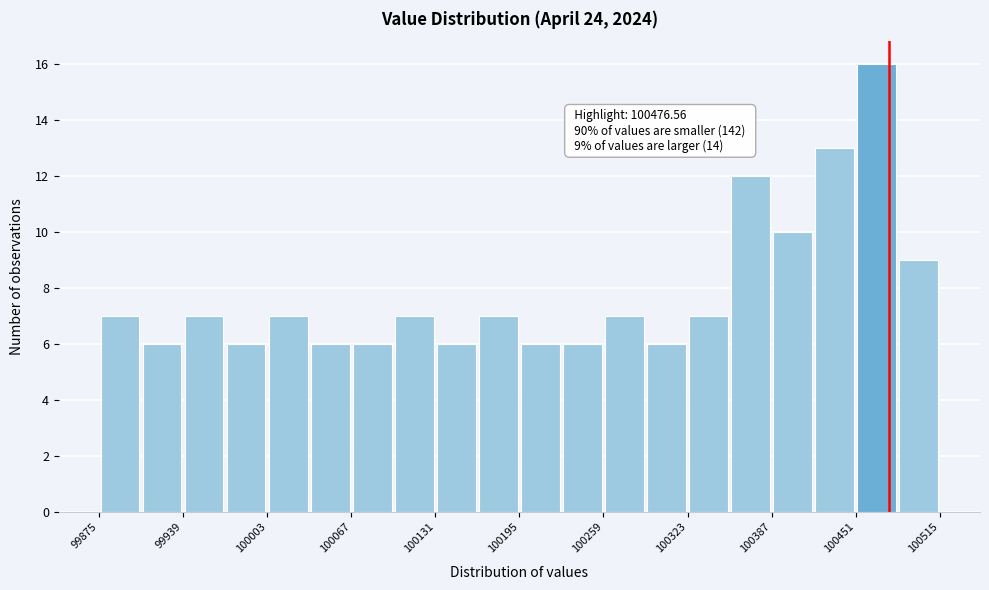

Around what value on the x-axis is the tallest bar? Give the approximate position of its centre, as read against the axis.

100470